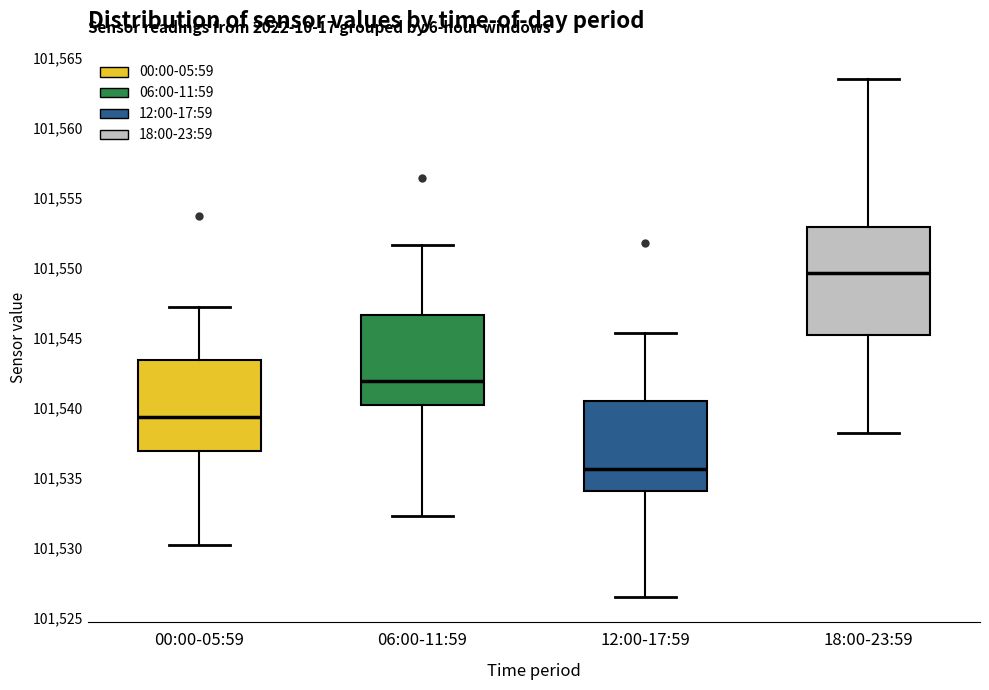

Which box has the lowest median line?

12:00-17:59